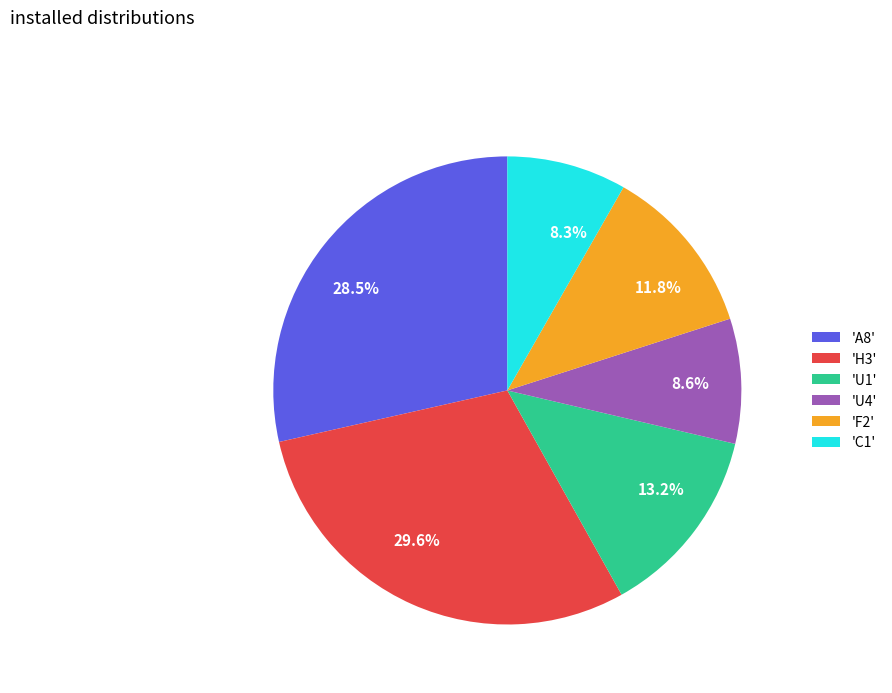

What is the ratio of the value at 8.3% to the value at 13.2%?

0.6